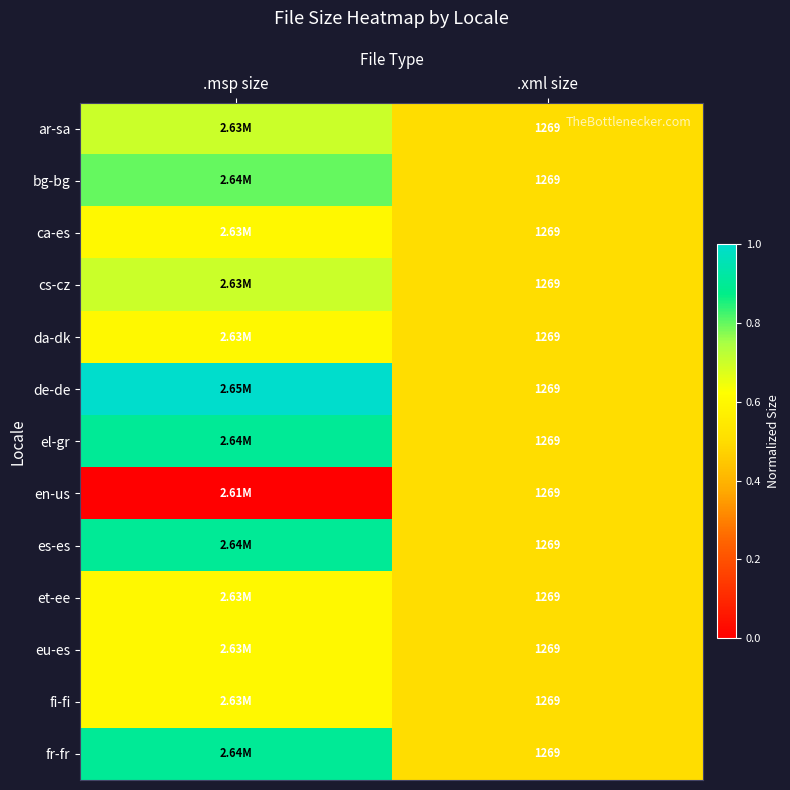

What is the total value across all series at .xml size?

16497.0